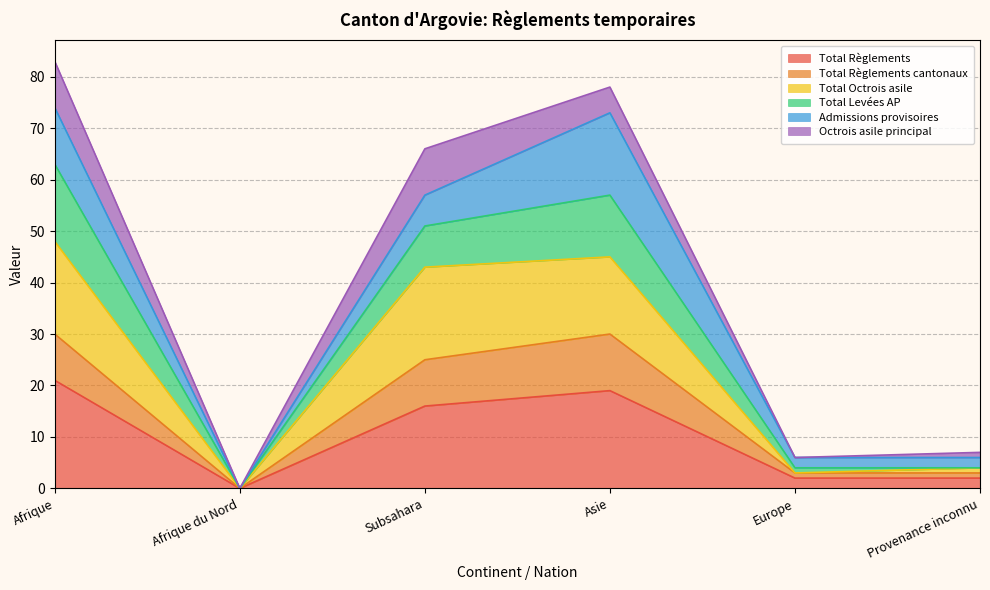

The value of Total Règlements at Afrique du Nord is 0. True or false?

True